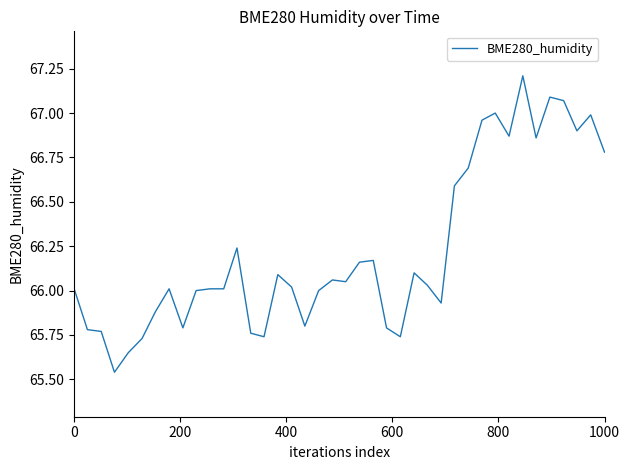

What is the difference between the maximum and minimum values?

1.7